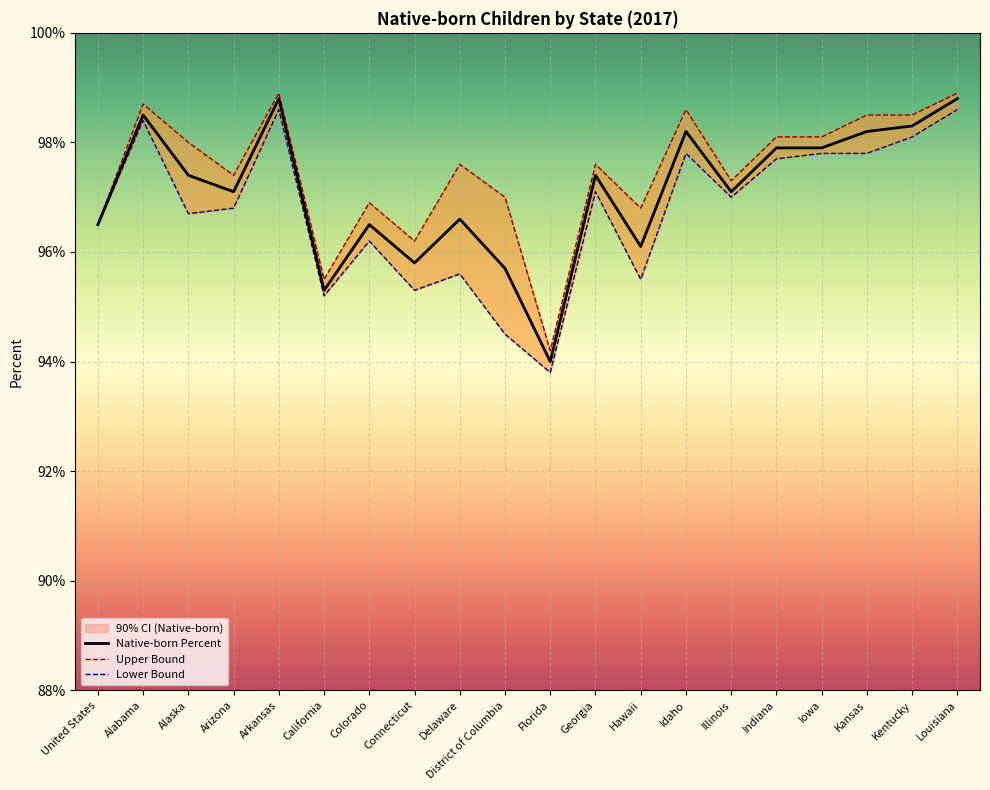

What position from the left is Colorado?

7